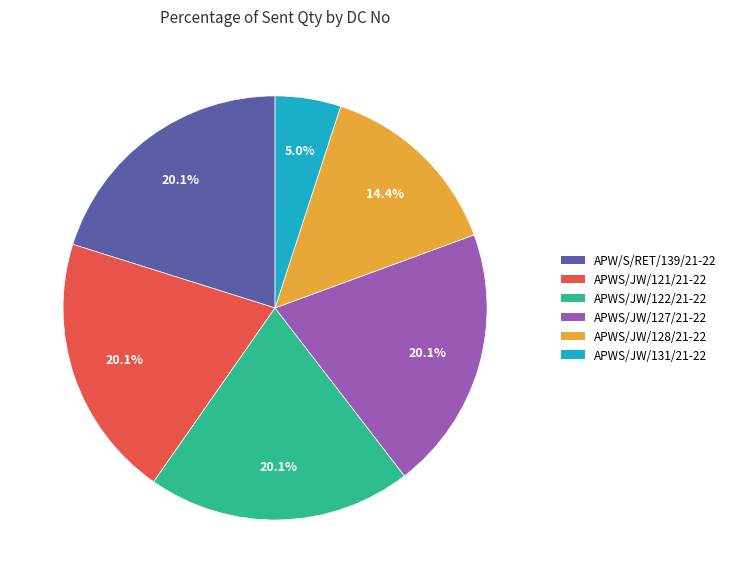

Which has a higher value, APWS/JW/131/21-22 or APWS/JW/121/21-22?

APWS/JW/121/21-22